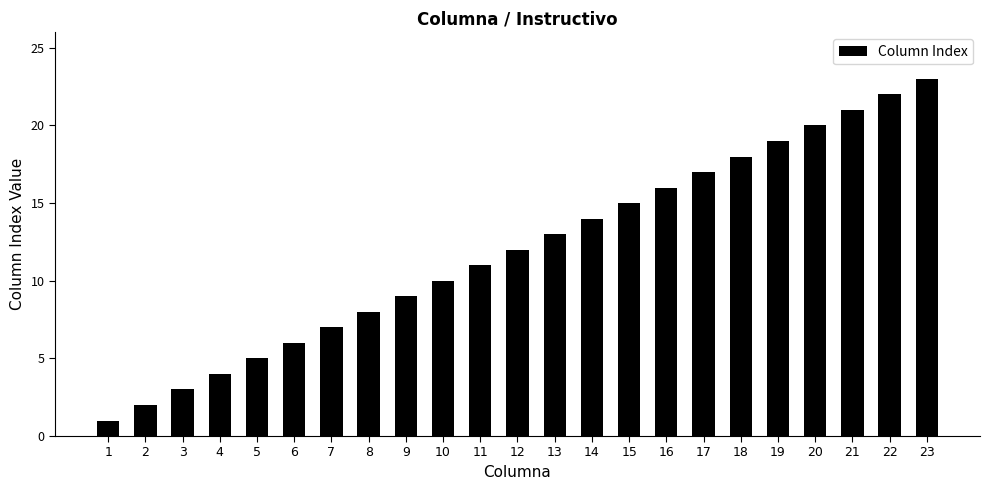

At which label is the value closest to 12?

12